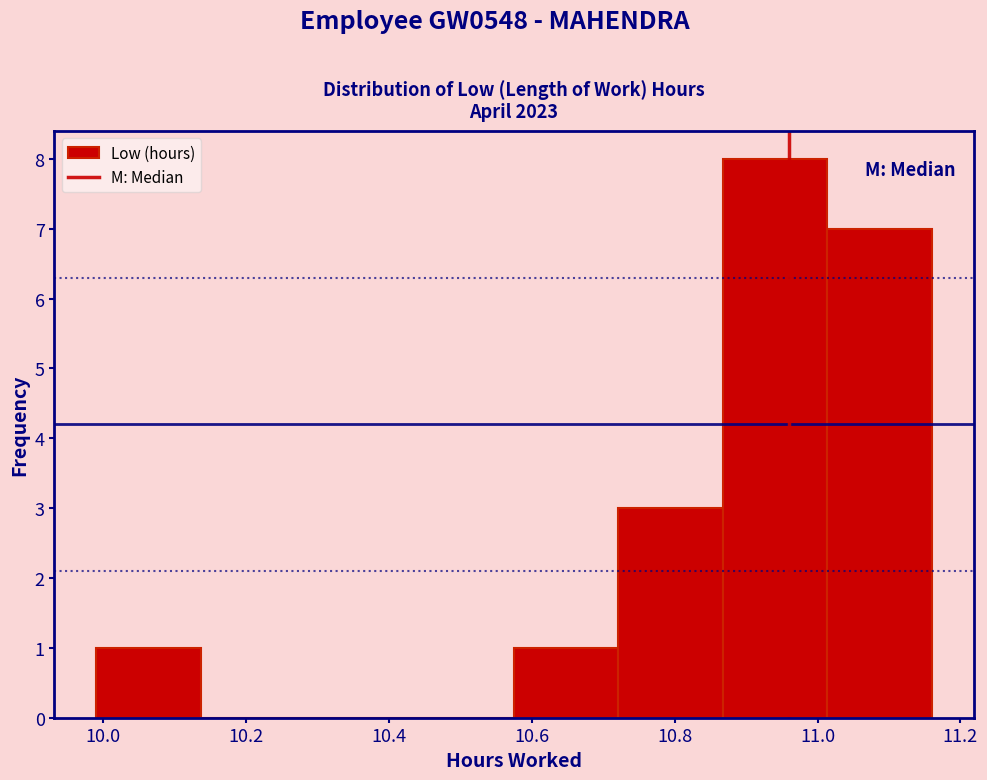

Reading left to right, list every bar in this chart as the range it spans on the x-axis followed by its height. Neither the bar edges nor the heights are printed on the chart, so give them approximately, as read against the axes.

10.00 to 10.14: 1
10.14 to 10.28: 0
10.28 to 10.42: 0
10.42 to 10.58: 0
10.58 to 10.72: 1
10.72 to 10.86: 3
10.86 to 11.02: 8
11.02 to 11.16: 7